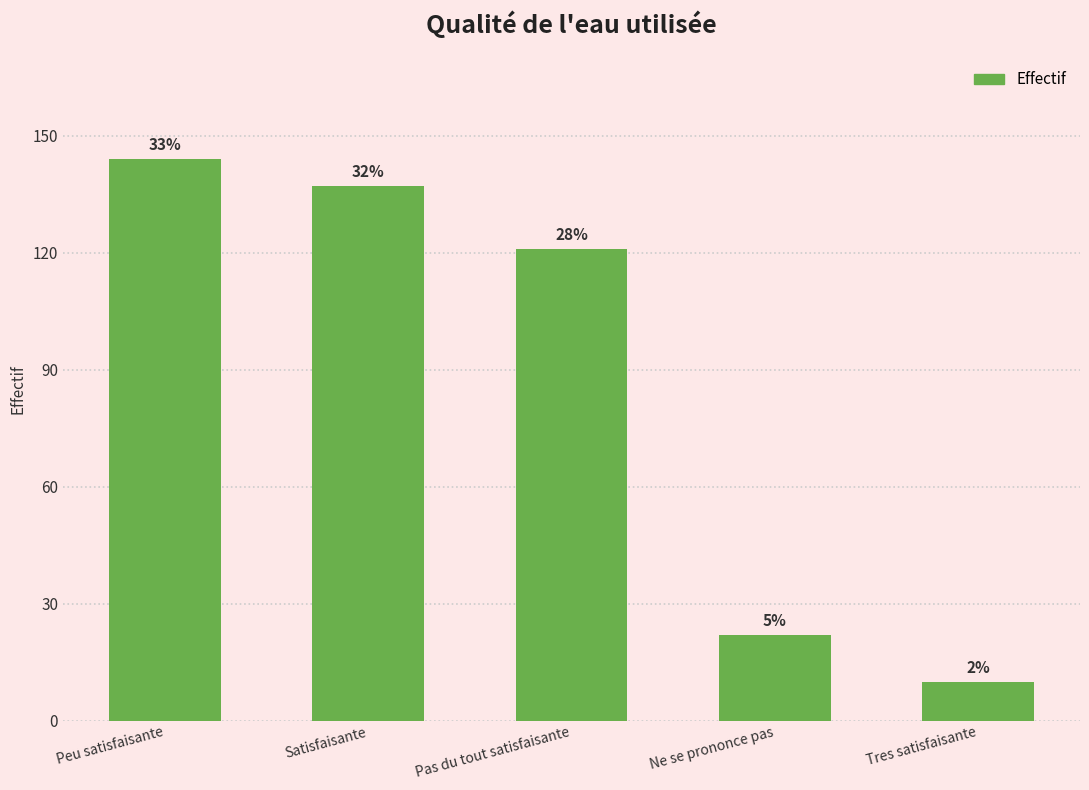

Are the bars horizontal?

No